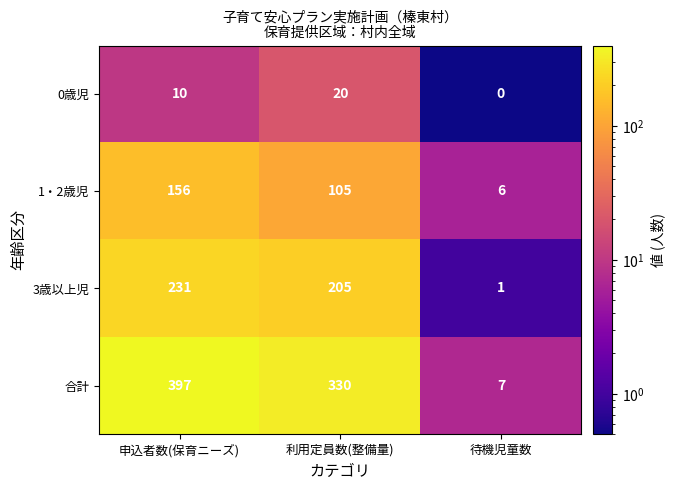

What is the approximate value of 3歳以上児 at 利用定員数(整備量)?

205